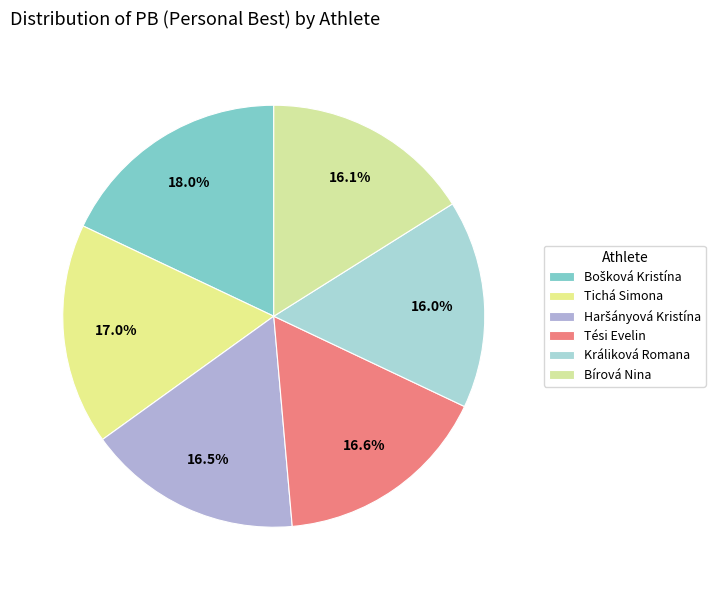

Count the number of slices in the pie.

6